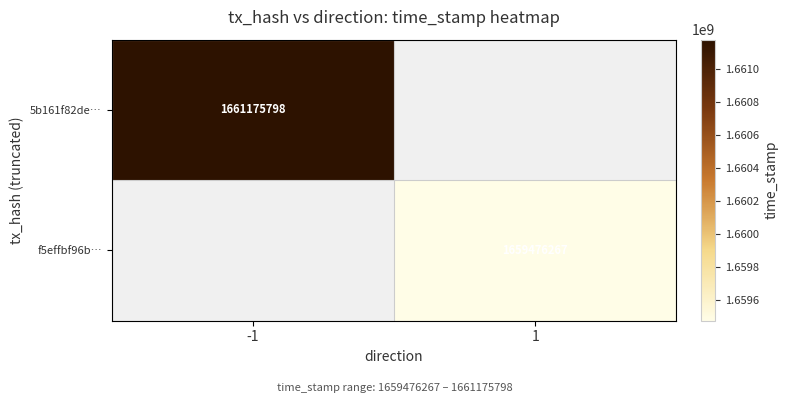

Is it true that f5effbf96b… equals 1659476267 at 1?

True